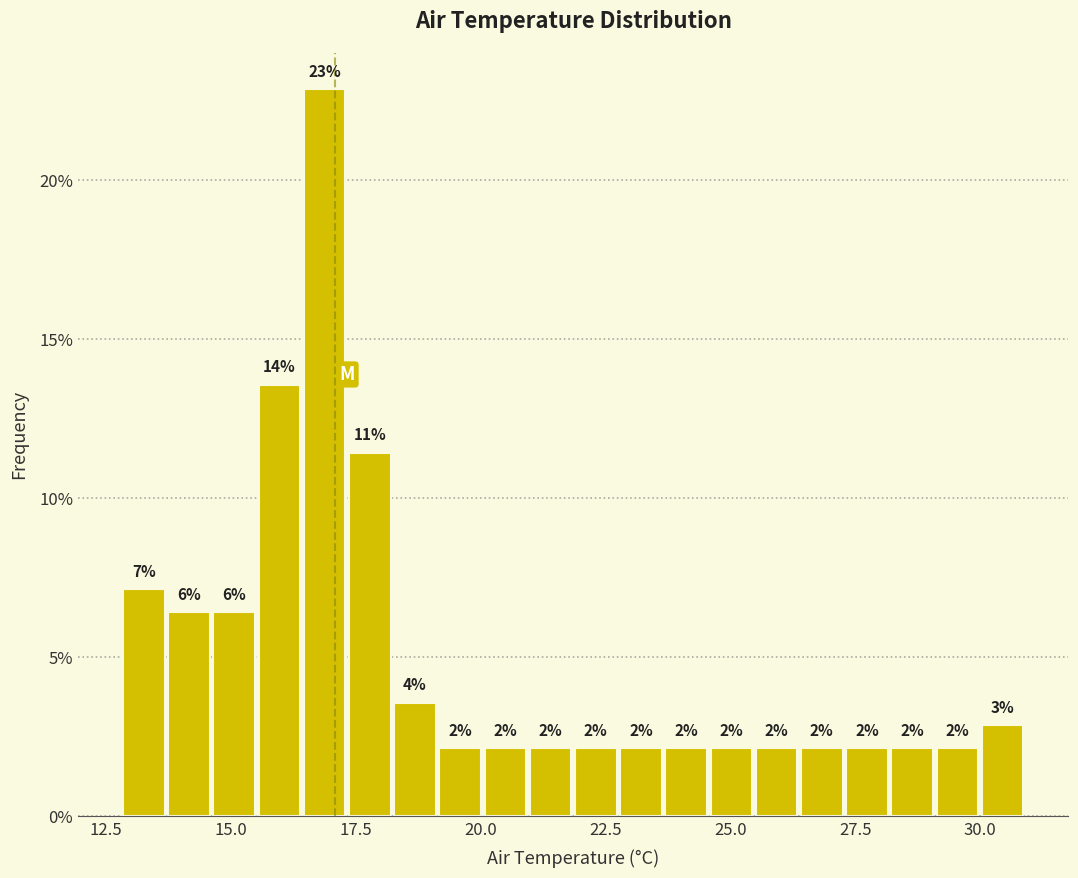

Around what value on the x-axis is the tallest bar? Give the approximate position of its centre, as read against the axis.

17.0